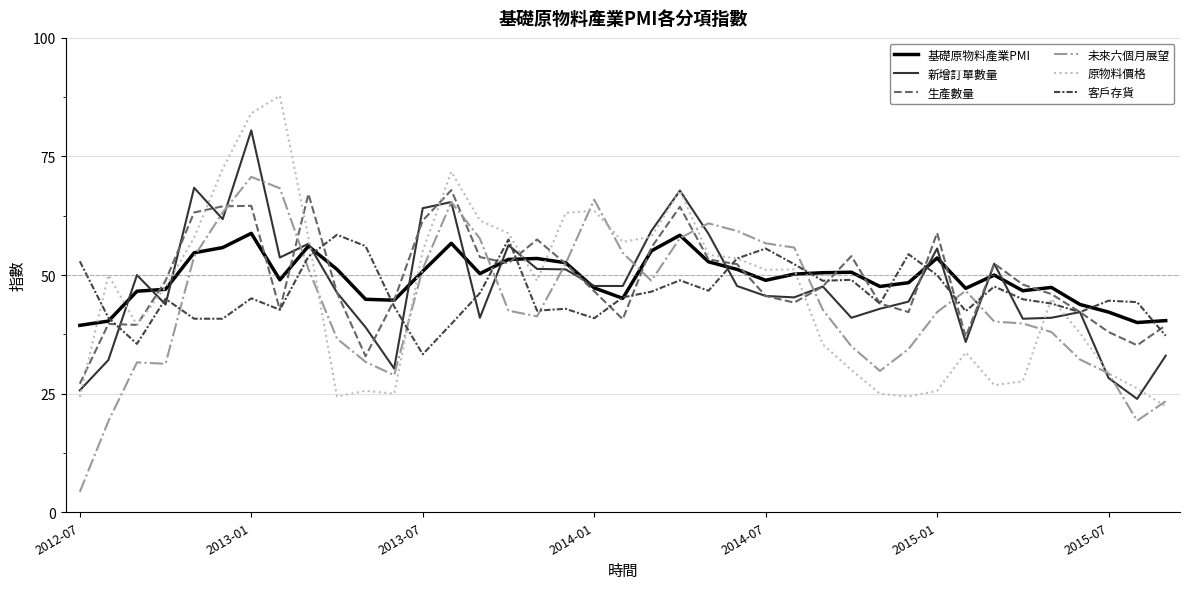

How many intersections are there between 新增訂單數量 and 基礎原物料產業PMI?

14